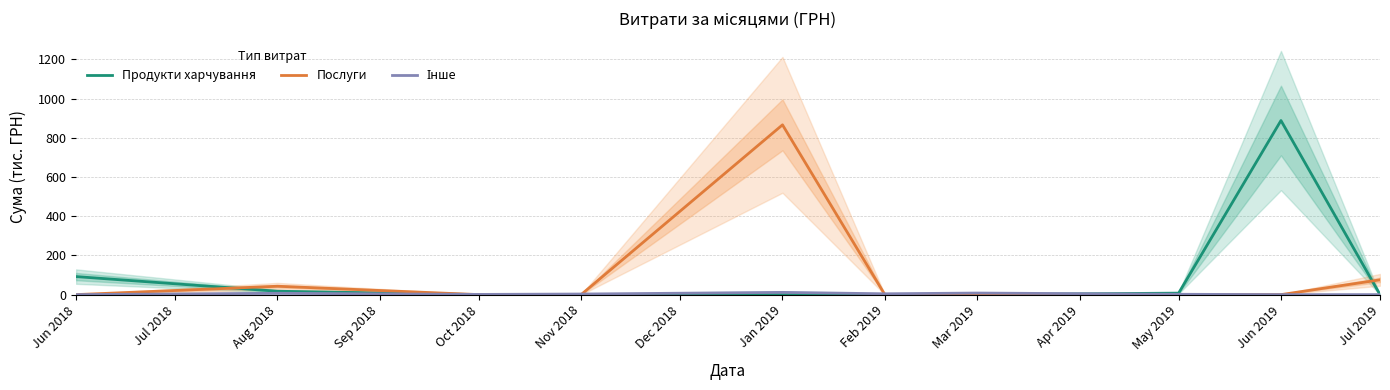

At which label is Продукти харчування closest to 444?

Jun 2018